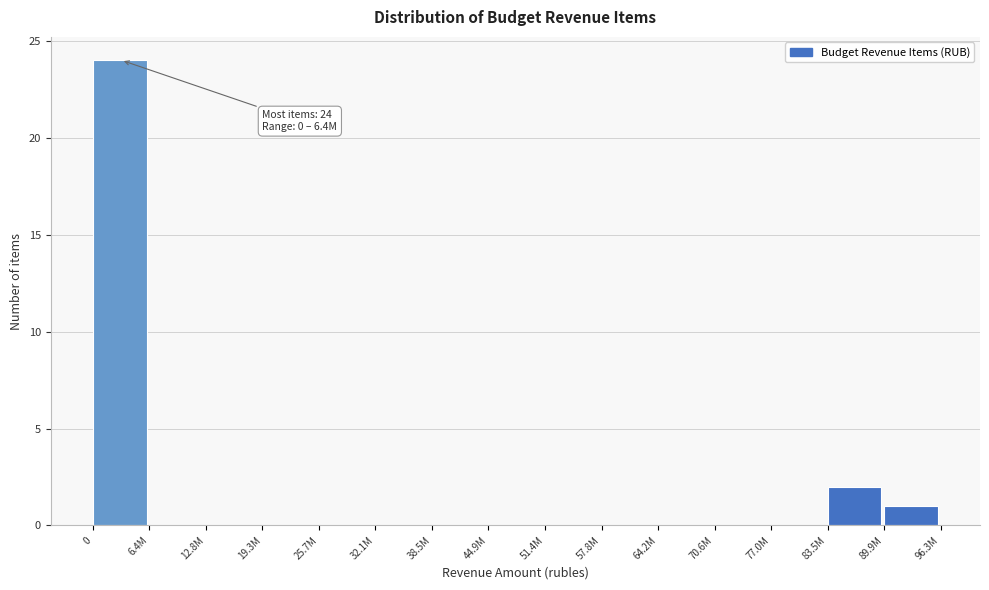

Reading left to right, list all the values displayed in this chart.

0=24	6.4M=0	12.8M=0	19.3M=0	25.7M=0	32.1M=0	38.5M=0	44.9M=0	51.4M=0	57.8M=0	64.2M=0	70.6M=0	77.0M=0	83.5M=2	89.9M=1